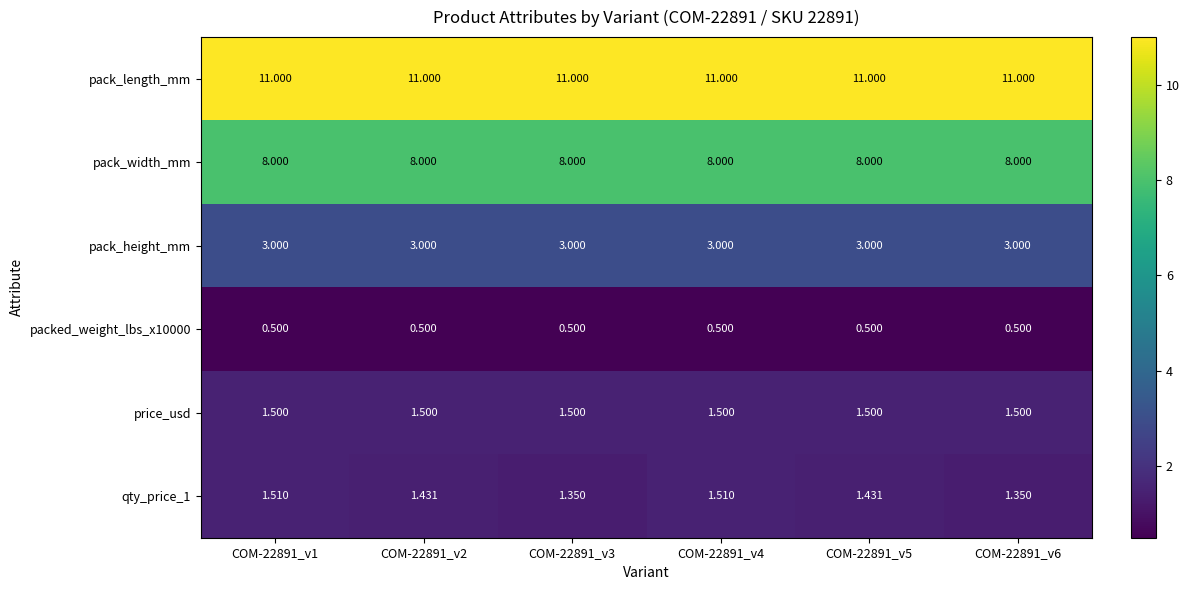

Which series has the largest total across all categories?

pack_length_mm